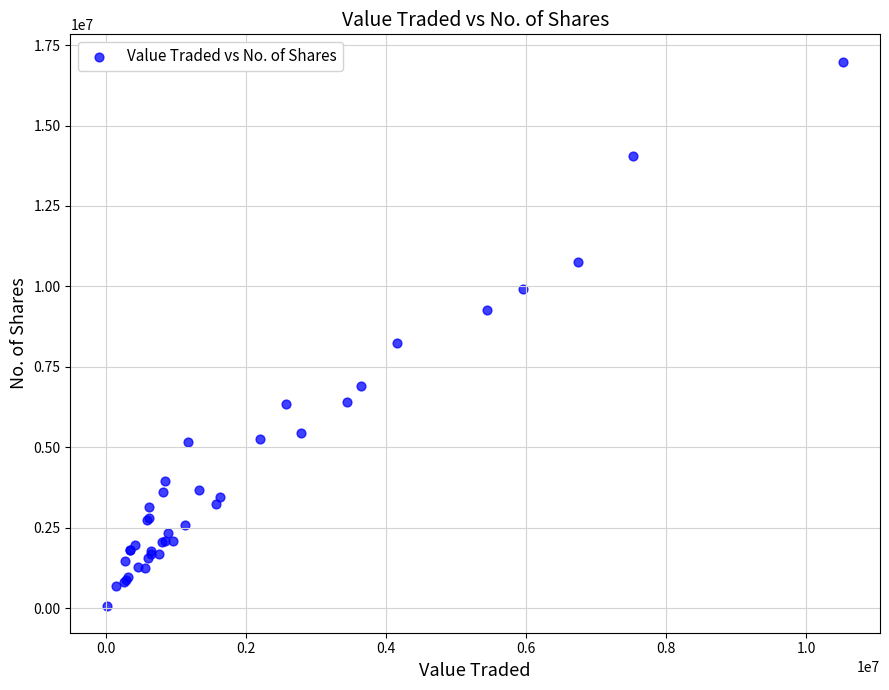

What Y value in the scatter plot is closest to 8537297?

8236487